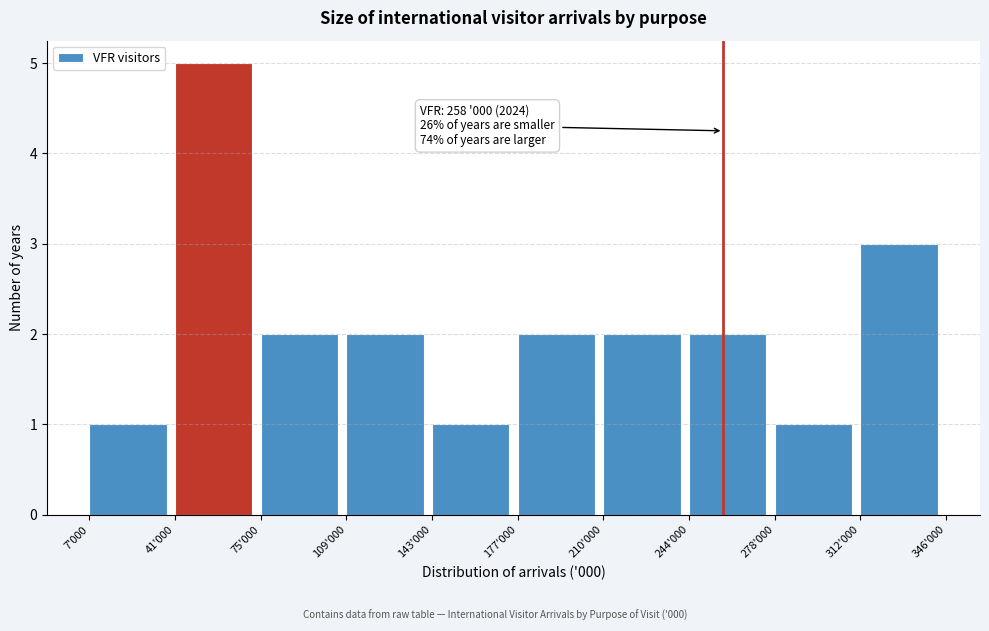

Reading left to right, what are all the values shown in this chart?

1	5	2	2	1	2	2	2	1	3